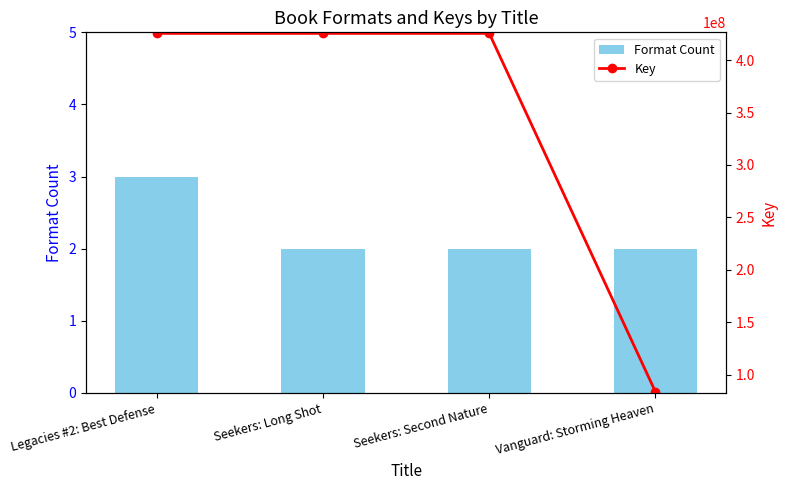

Reading left to right, what are all the values shown in this chart?

Format Count: Legacies #2: Best Defense=3	Seekers: Long Shot=2	Seekers: Second Nature=2	Vanguard: Storming Heaven=2
Key: Legacies #2: Best Defense=425401388	Seekers: Long Shot=425401143	Seekers: Second Nature=425400218	Vanguard: Storming Heaven=83700004